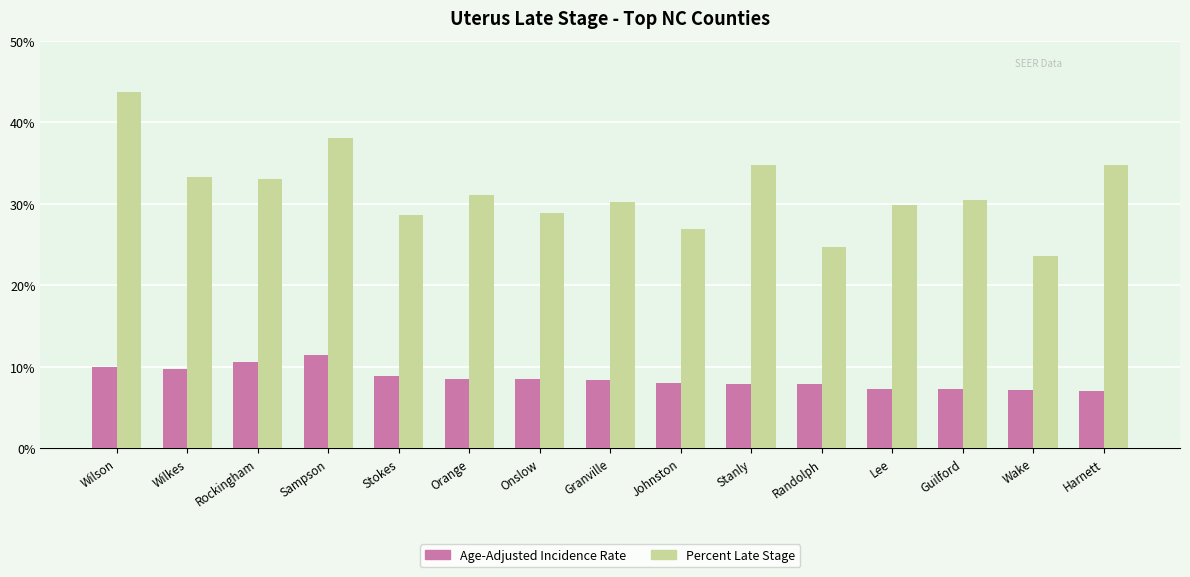

Is it true that Percent Late Stage equals 29.8 at Lee?

True